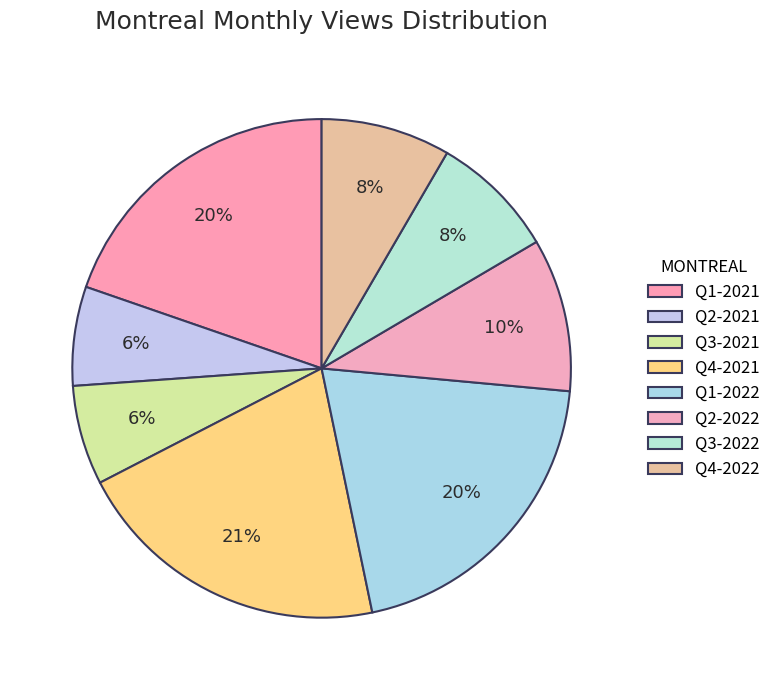

To the nearest percent, what is the difference between the largest and smallest slice percentages?

14%